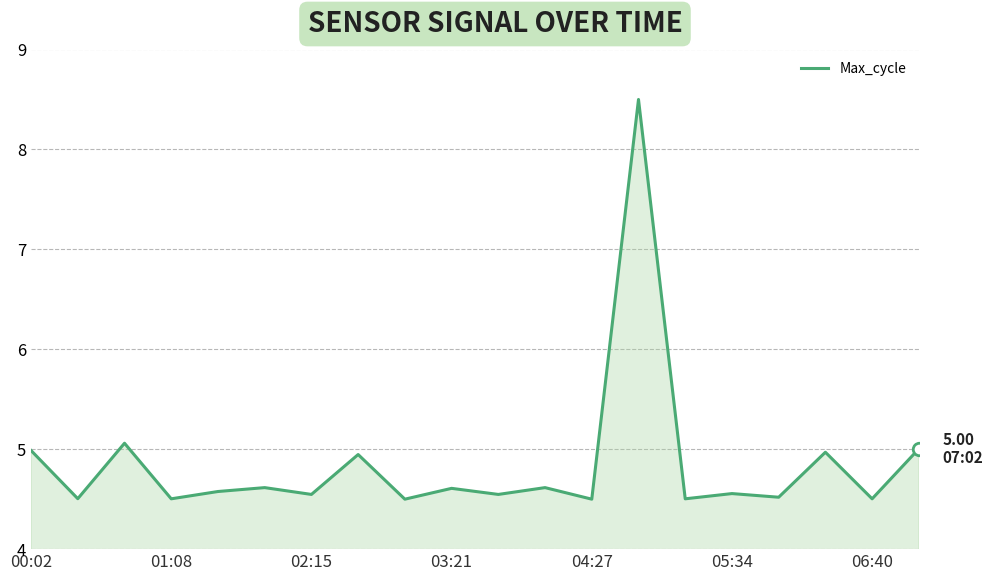

What is the minimum value shown in the chart?

4.5